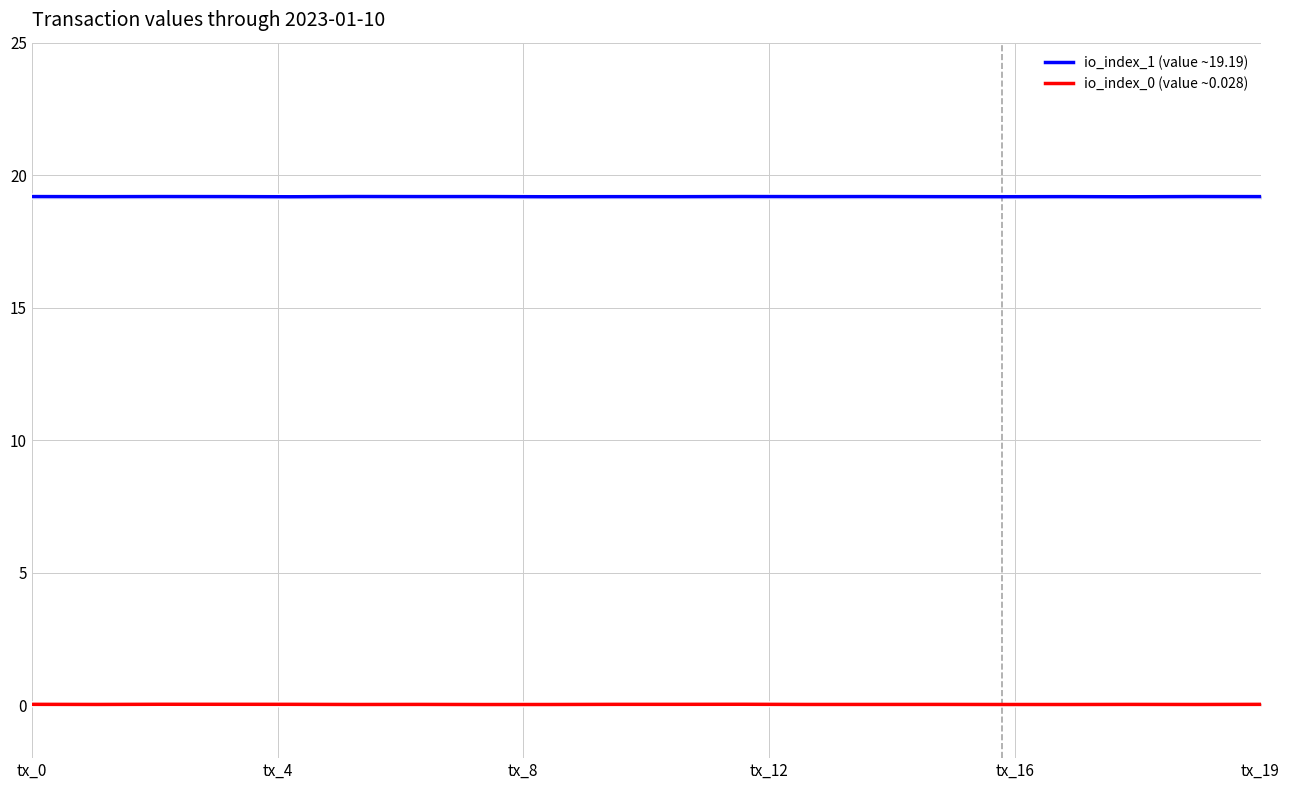

Is this an area chart (filled region under the line)?

No